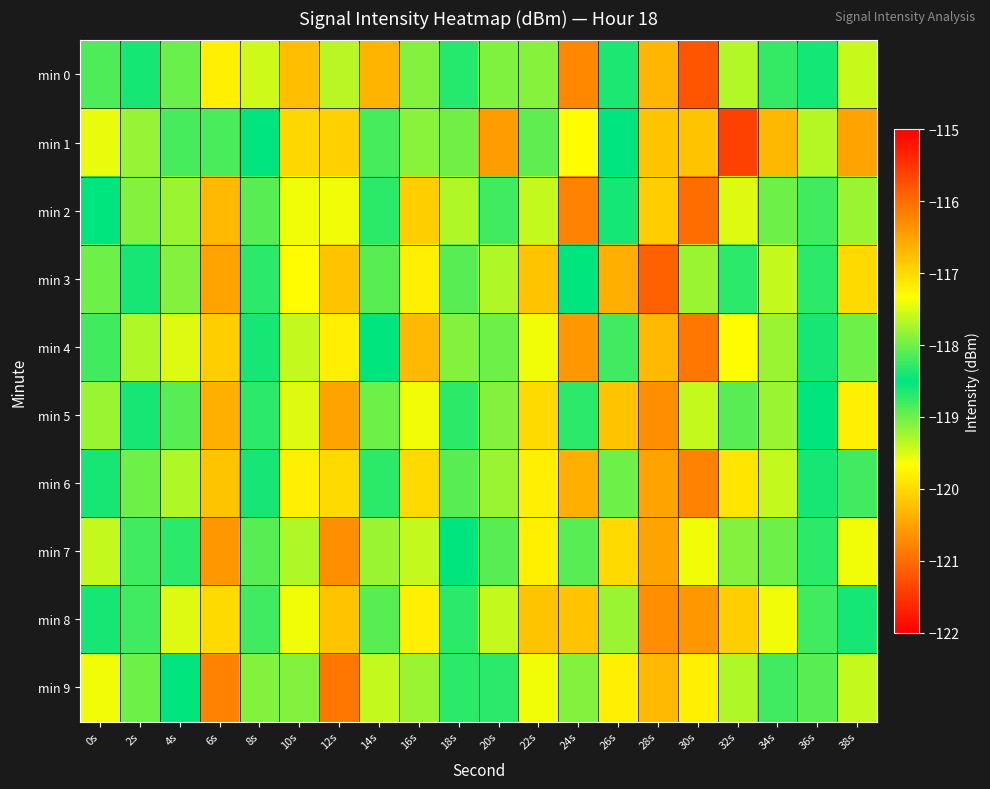

Which category has the lowest value across all series?

32s